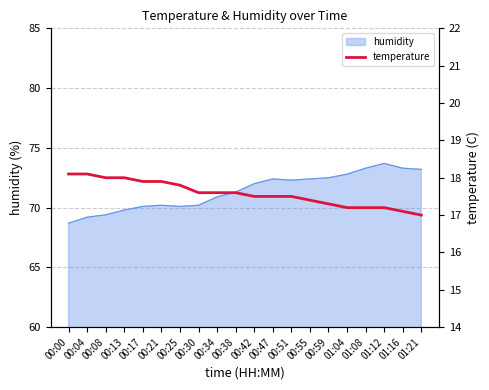

How many categories are shown in the chart?

20